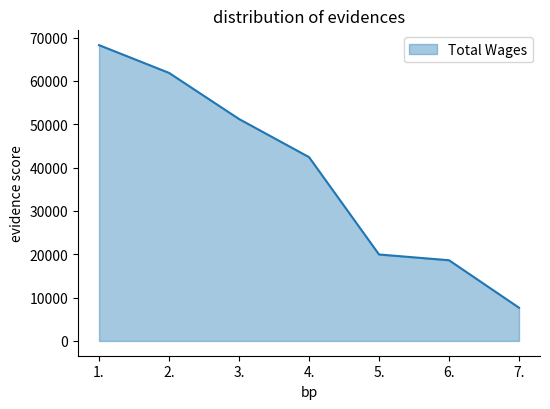

What is the sum of all values?

270019